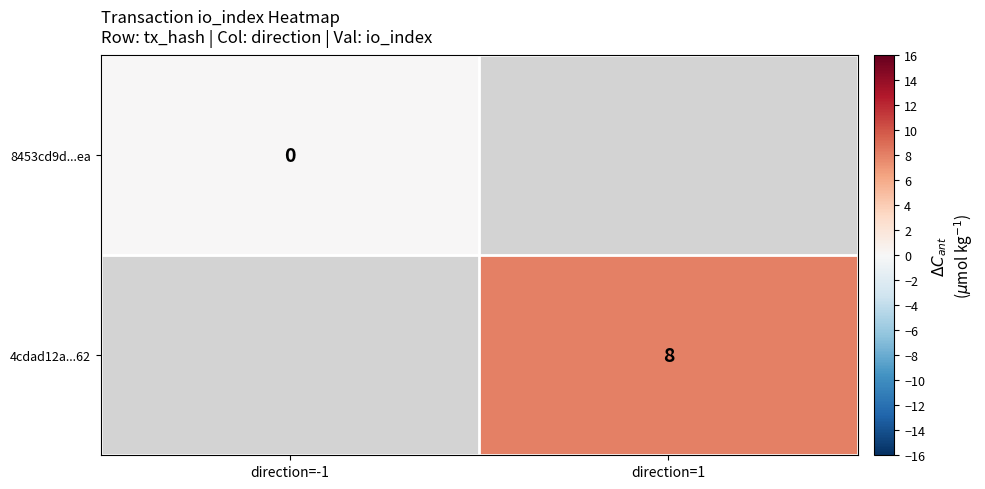

How many positive values does the 4cdad12a...62 series have?

1